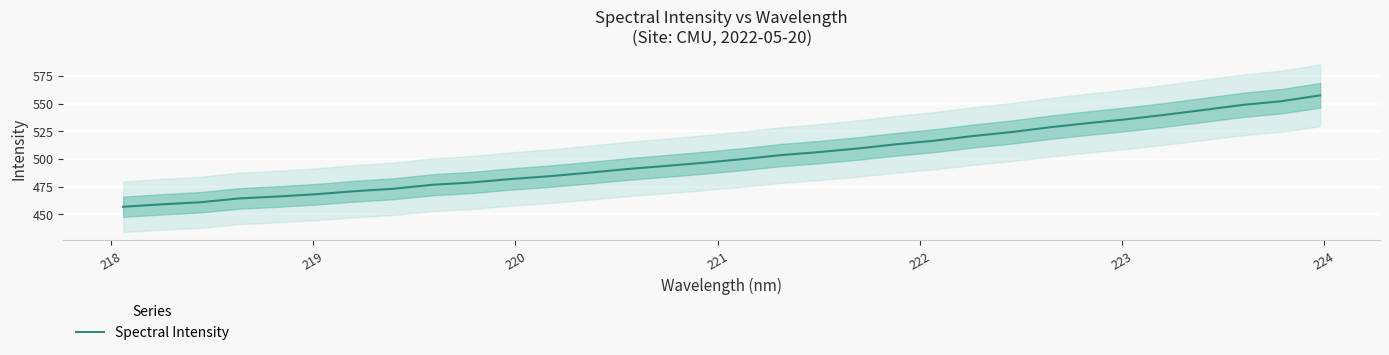

What is the sum of all values?

16039.8